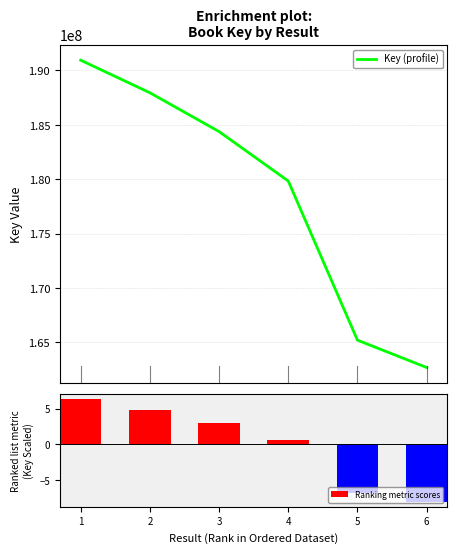

Rank the series by their maximum value, from lowest to highest.

Ranking metric scores, Key (profile)